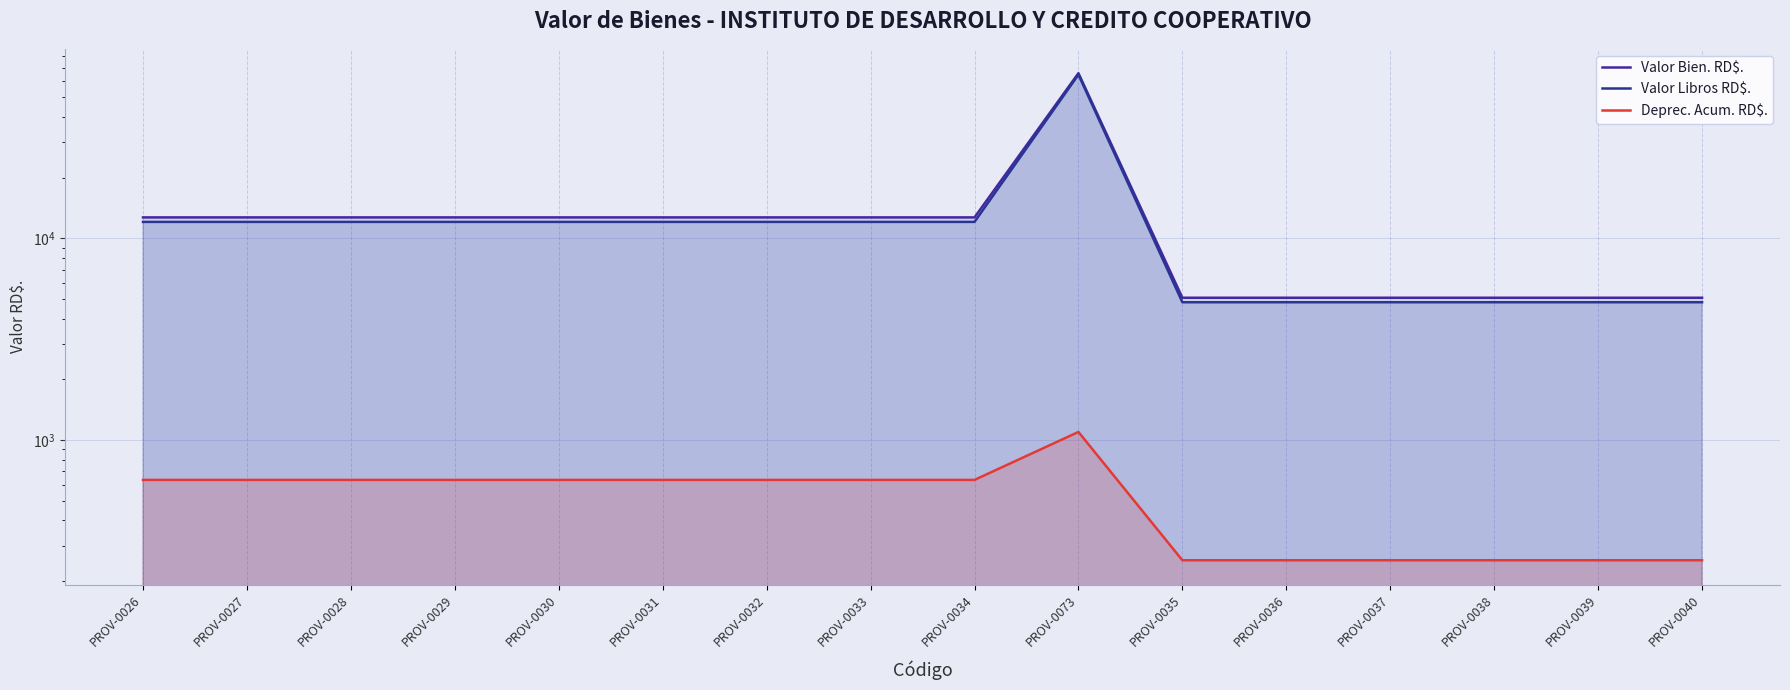

Reading left to right, what are all the values shown in this chart?

Valor Bien. RD$.: 12690.1	12690.1	12690.1	12690.1	12690.1	12690.1	12690.1	12690.1	12690.1	65802.1	5073.0	5073.0	5073.0	5073.0	5073.0	5073.0
Valor Libros RD$.: 12055.6	12055.6	12055.6	12055.6	12055.6	12055.6	12055.6	12055.6	12055.6	64705.4	4819.4	4819.4	4819.4	4819.4	4819.4	4819.4
Deprec. Acum. RD$.: 634.5	634.5	634.5	634.5	634.5	634.5	634.5	634.5	634.5	1096.7	253.6	253.6	253.6	253.6	253.6	253.6